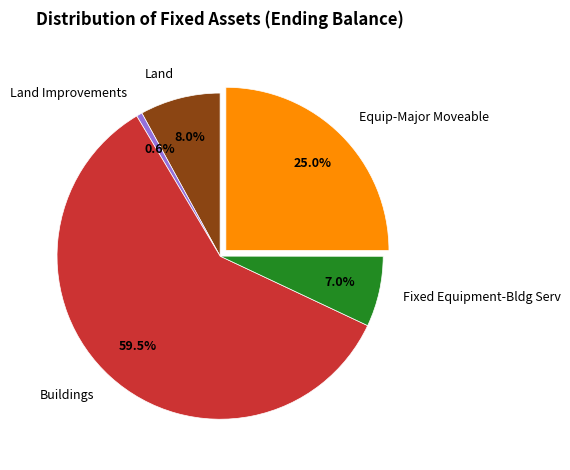

To the nearest percent, what is the combined percentage of Fixed Equipment-Bldg Serv and Land Improvements?

8%